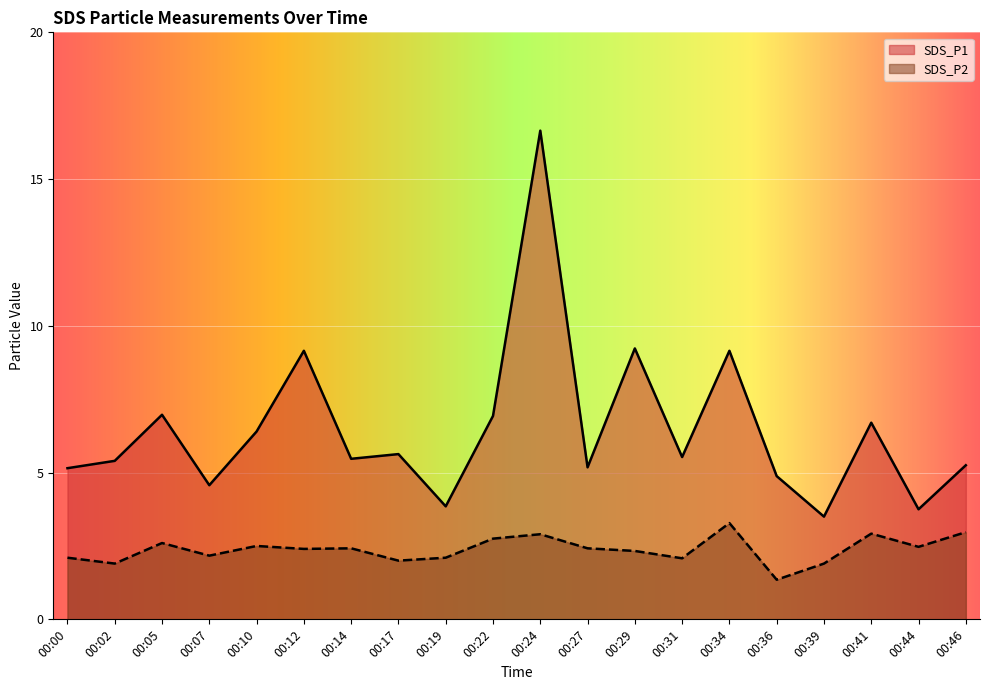

List the labels in order of SDS_P2 value, smallest first.

00:36, 00:02, 00:39, 00:17, 00:31, 00:00, 00:19, 00:07, 00:29, 00:12, 00:14, 00:27, 00:44, 00:10, 00:05, 00:22, 00:24, 00:41, 00:46, 00:34